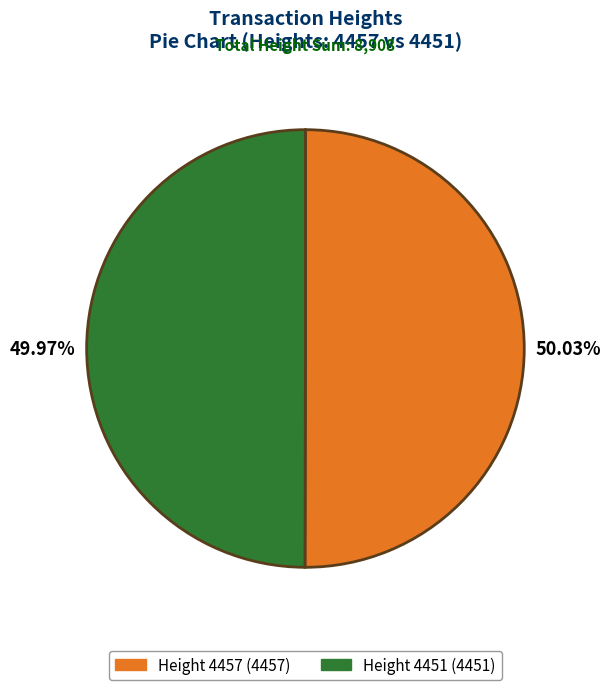

Is there any slice that represents more than half of the pie?

Yes